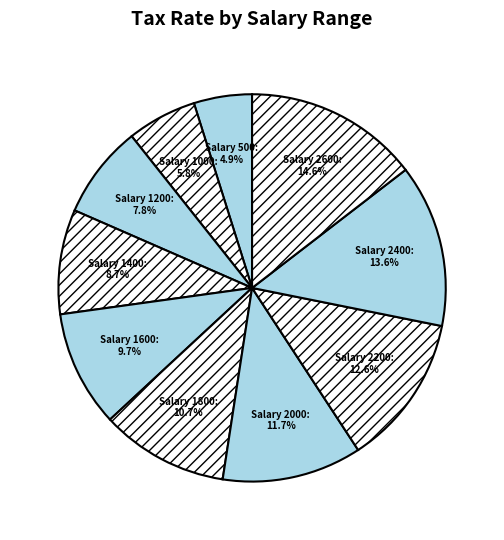

How much of the chart is everything except Salary 1400?

91.3%